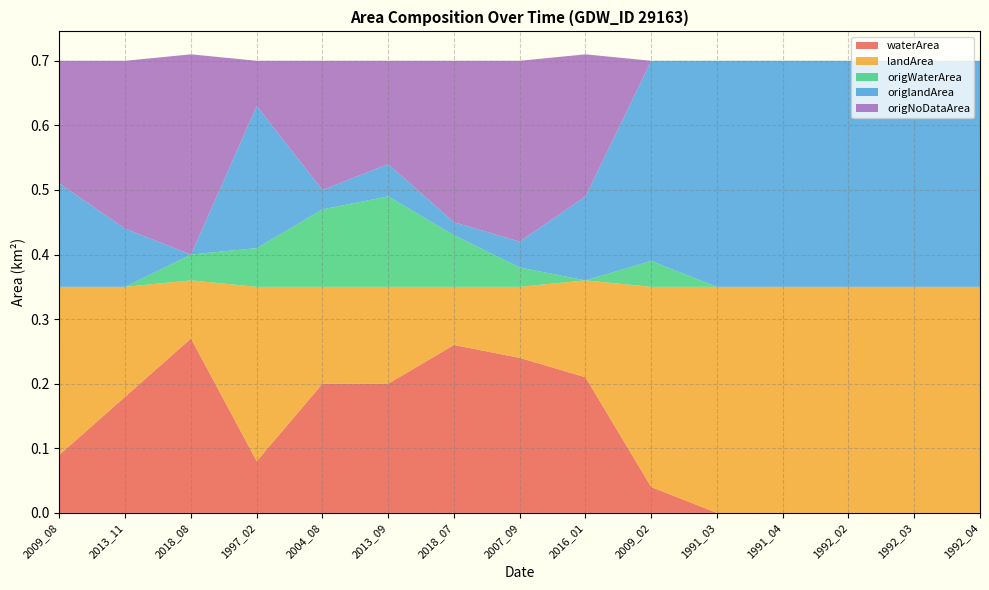

Reading left to right, what are all the values shown in this chart?

waterArea: 0.1	0.2	0.3	0.1	0.2	0.2	0.3	0.2	0.2	0.0	0.0	0.0	0.0	0.0	0.0
landArea: 0.3	0.2	0.1	0.3	0.1	0.1	0.1	0.1	0.1	0.3	0.3	0.3	0.3	0.3	0.3
origWaterArea: 0.0	0.0	0.0	0.1	0.1	0.1	0.1	0.0	0.0	0.0	0.0	0.0	0.0	0.0	0.0
origlandArea: 0.2	0.1	0.0	0.2	0.0	0.1	0.0	0.0	0.1	0.3	0.3	0.3	0.3	0.3	0.3
origNoDataArea: 0.2	0.3	0.3	0.1	0.2	0.2	0.2	0.3	0.2	0.0	0.0	0.0	0.0	0.0	0.0